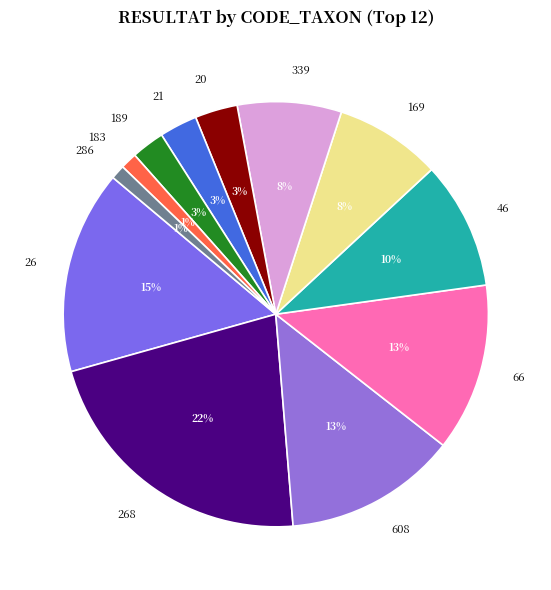

Is the sum of 21 and 66 greater than half?

No